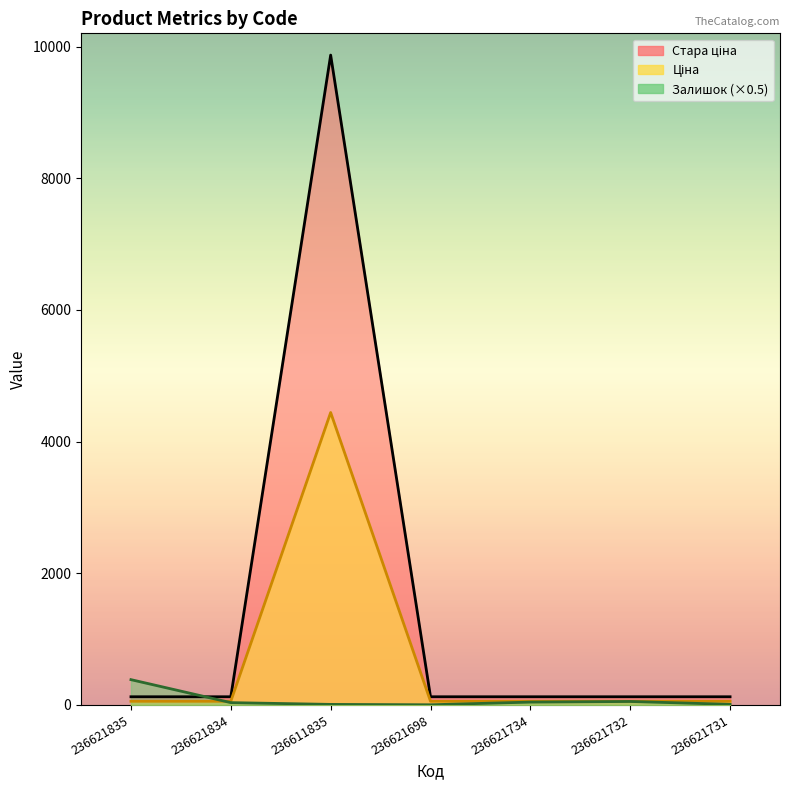

Rank the series by their average value, from lowest to highest.

Залишок, Стара ціна, Ціна